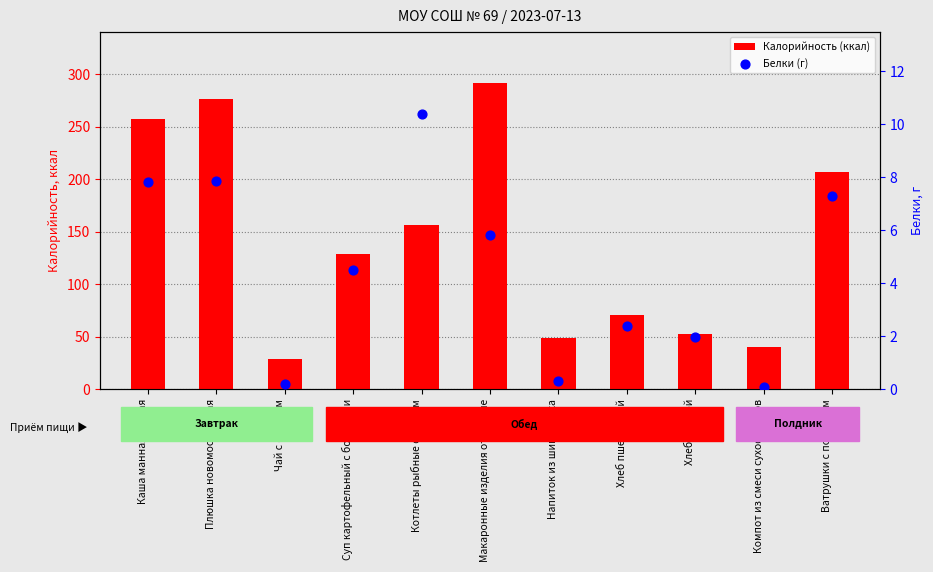

Which series reaches the maximum Y coordinate?

Калорийность (ккал)